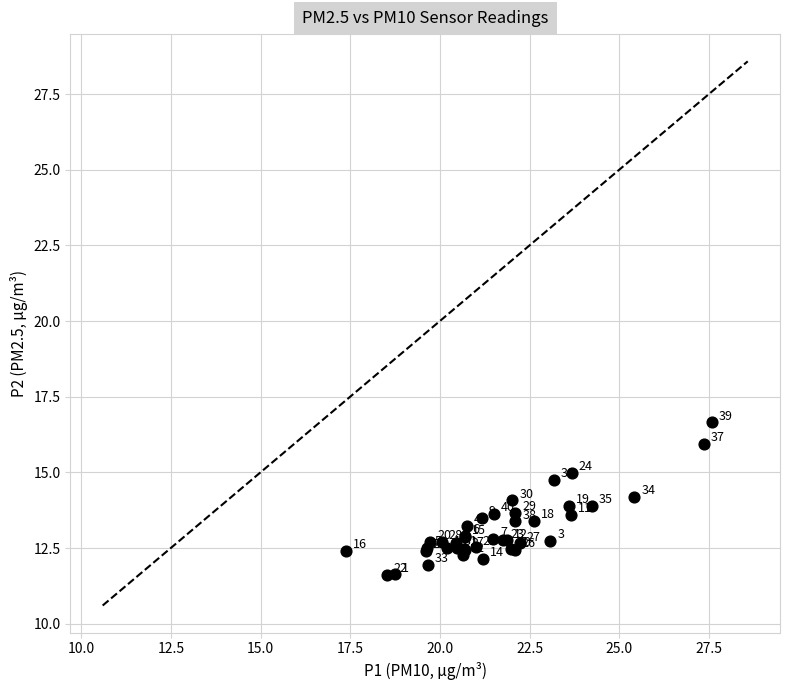

What Y value in the scatter plot is closest to 14?

14.1